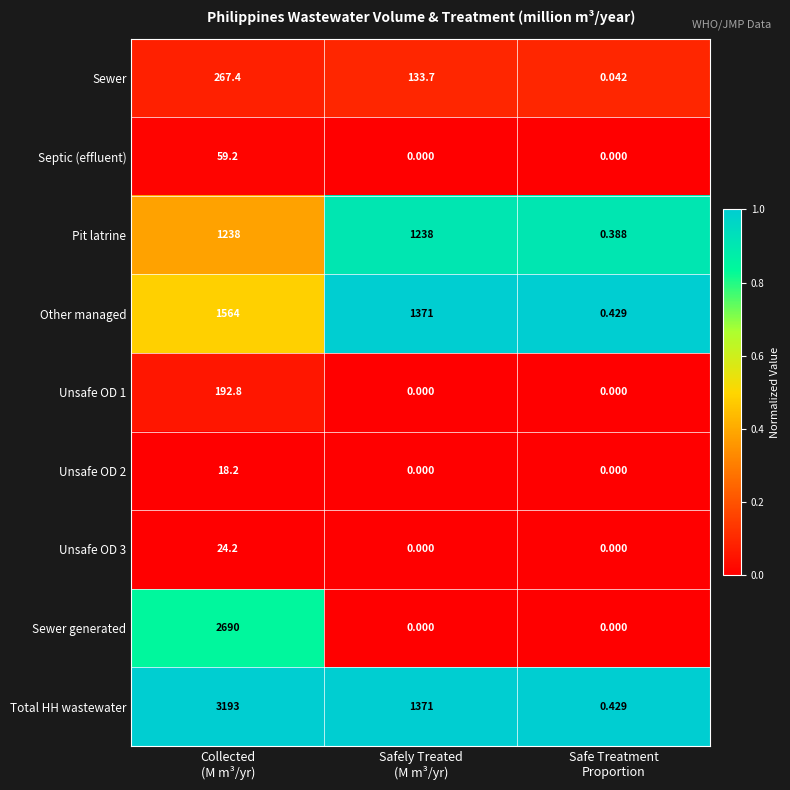

Which series has the widest spread of values?

Total HH wastewater